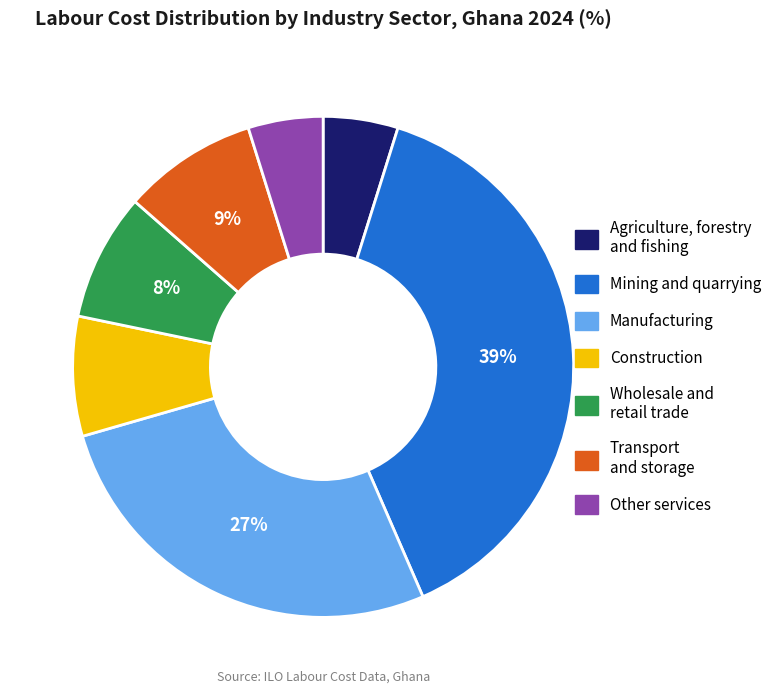

To the nearest percent, what is the average slice percentage?

14%